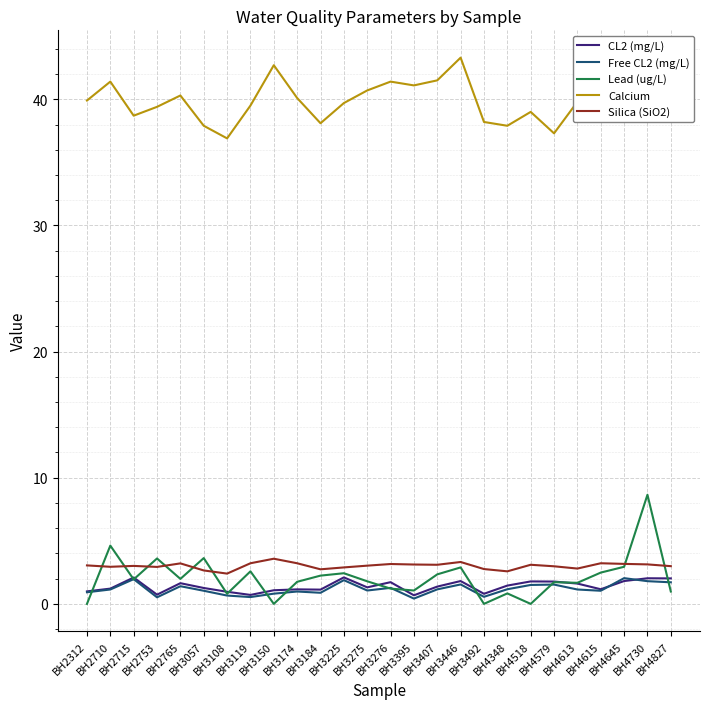

True or false: Silica (SiO2) and Calcium intersect in this chart.

False